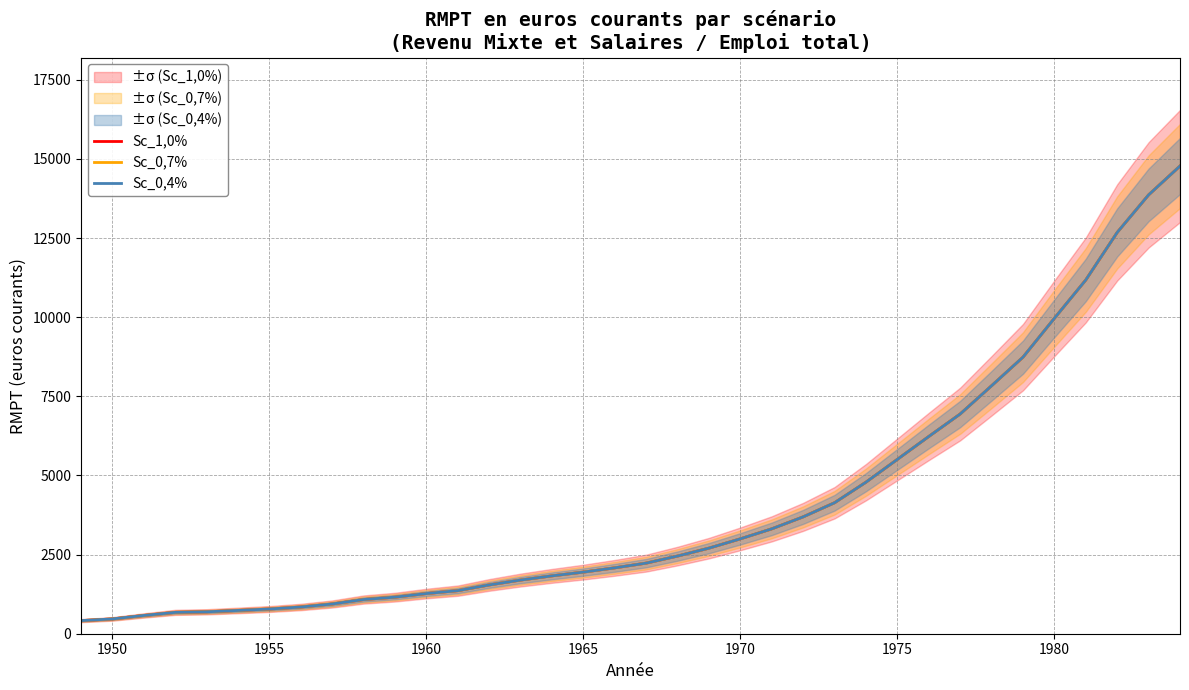

How many distinct data groups are displayed?

3